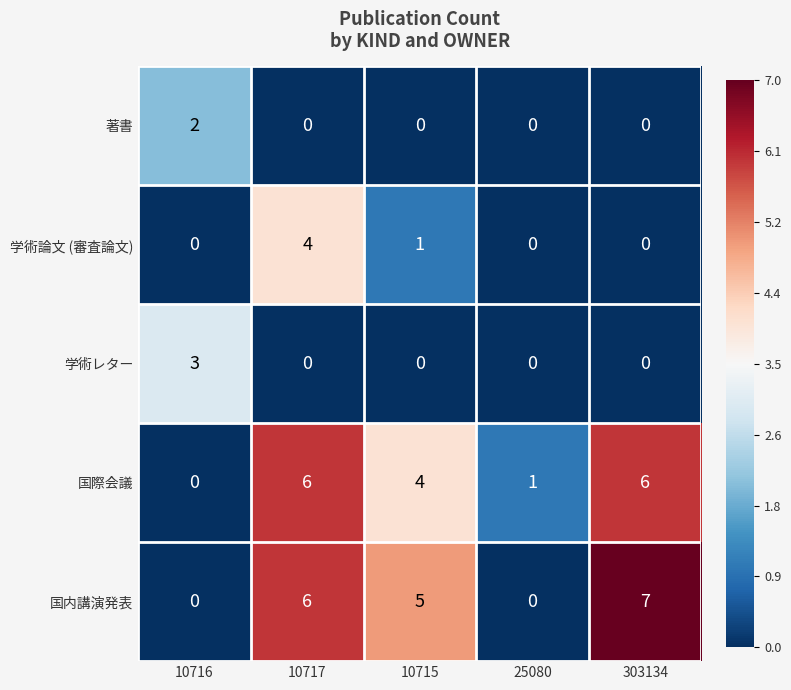

What is the approximate value of 国際会議 at 10715?

4